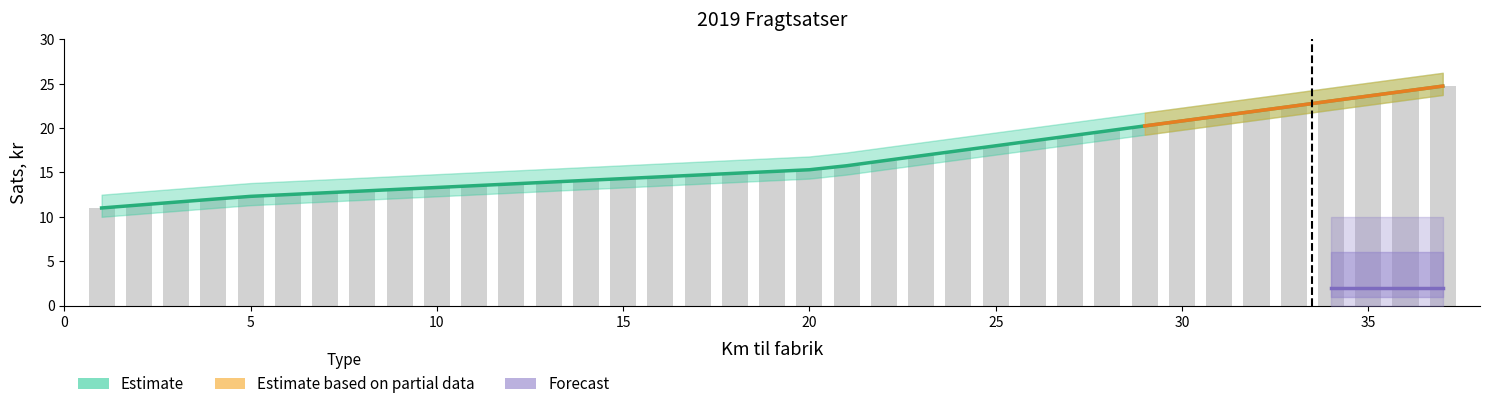

Rank the categories by value from lowest to highest.

1, 2, 3, 4, 5, 6, 7, 8, 9, 10, 11, 12, 13, 14, 15, 16, 17, 18, 19, 20, 21, 22, 23, 24, 25, 26, 27, 28, 29, 30, 31, 32, 33, 34, 35, 36, 37